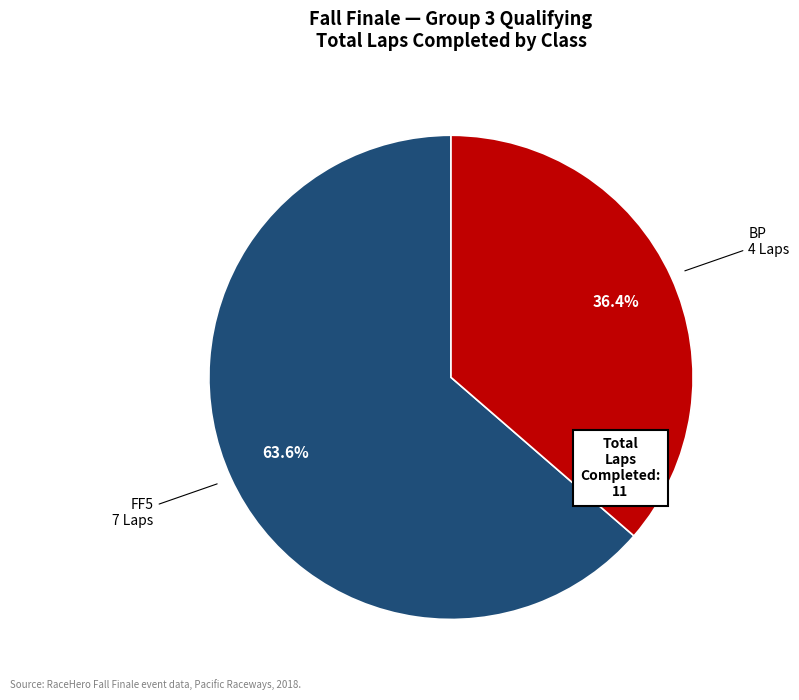

How much of the chart is everything except FF5?

36.4%